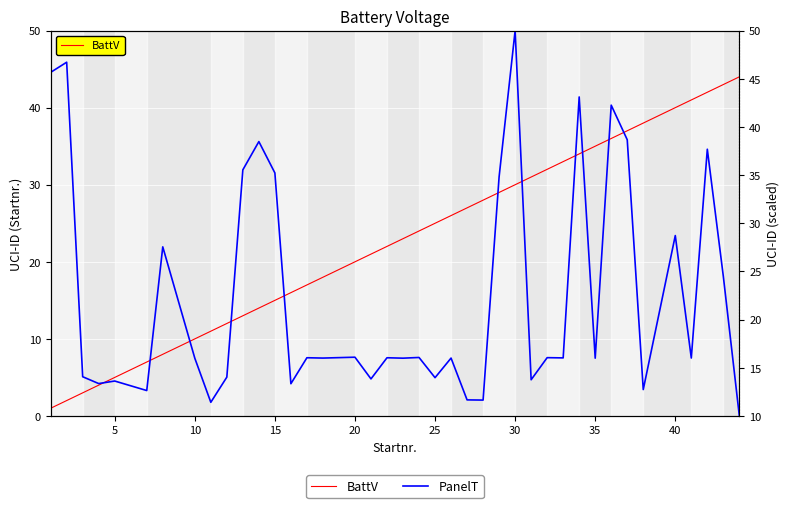

What is the value of the PanelT point at the 15th from the left?

16.0